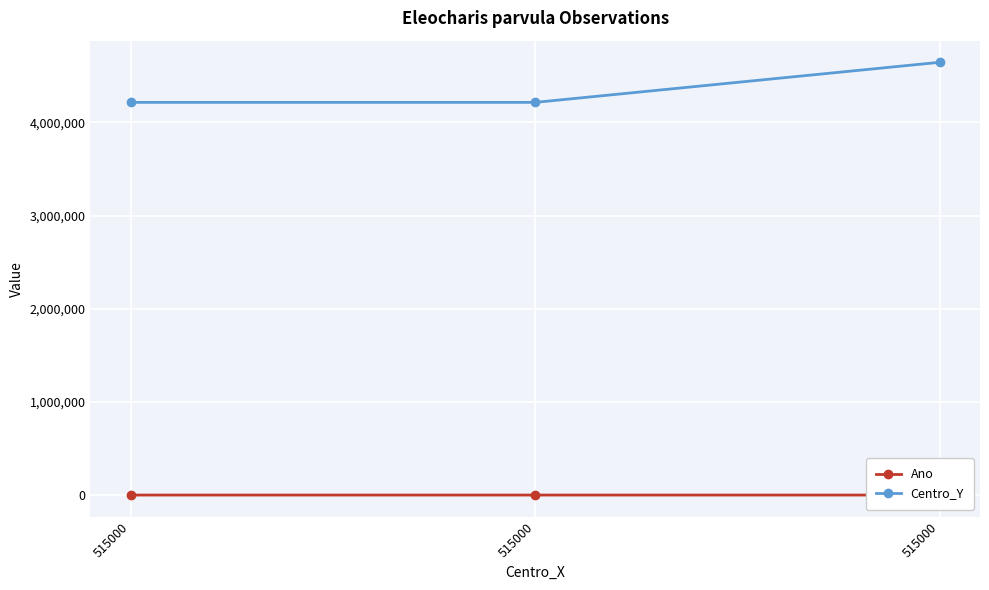

What is the value of the Ano point at the 2nd from the left?

2017